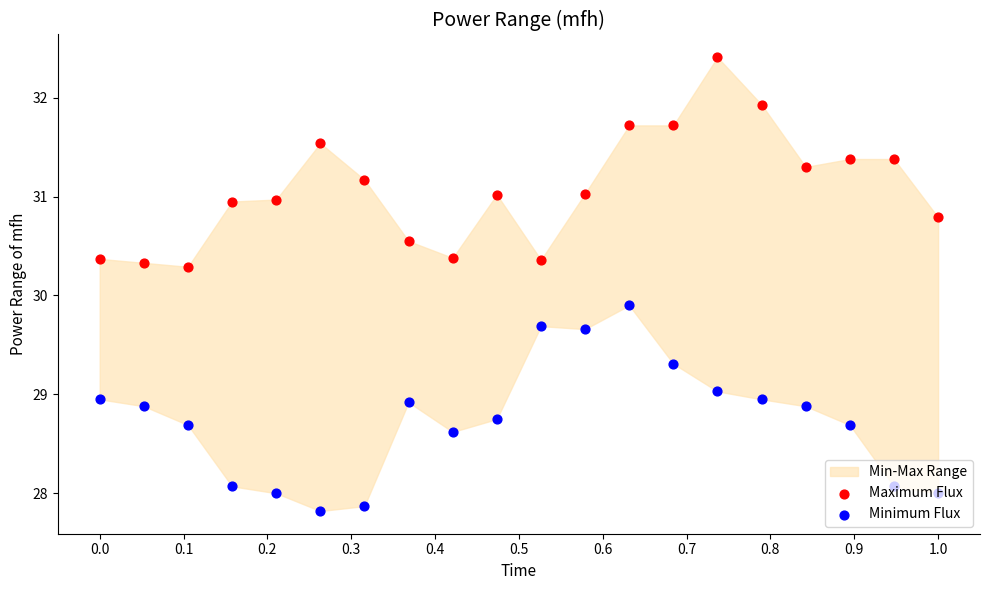

Which series contains the lowest Y value?

Minimum Flux